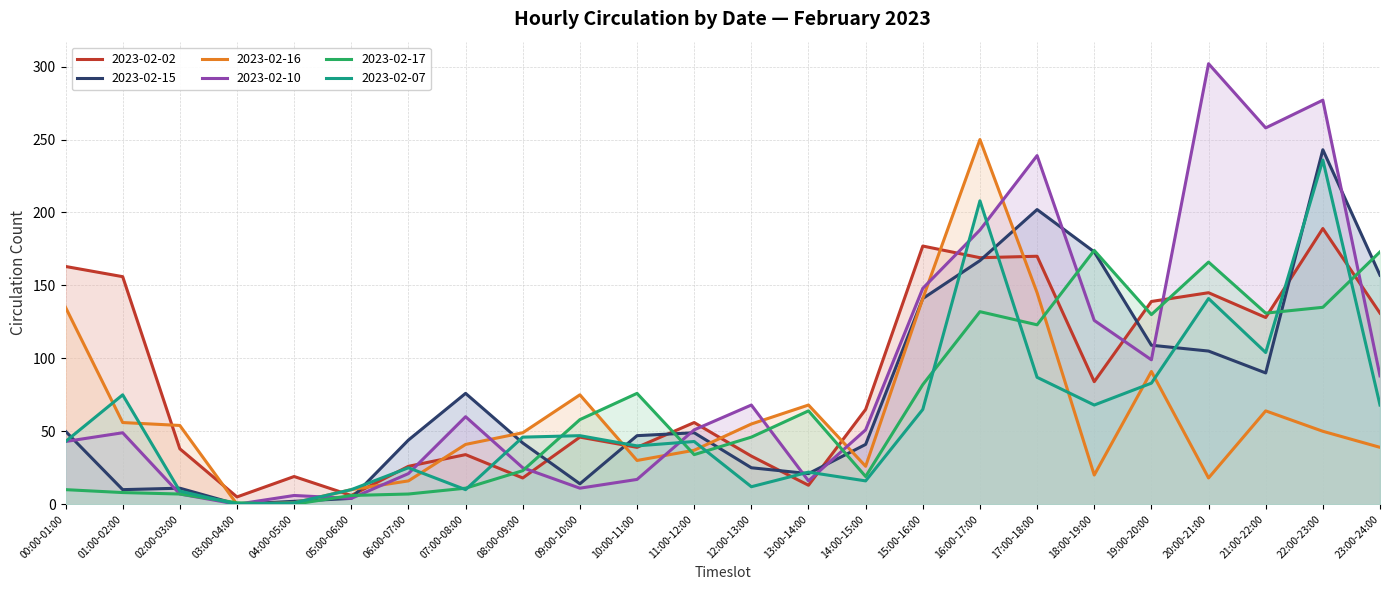

How many lines are shown in the chart?

6